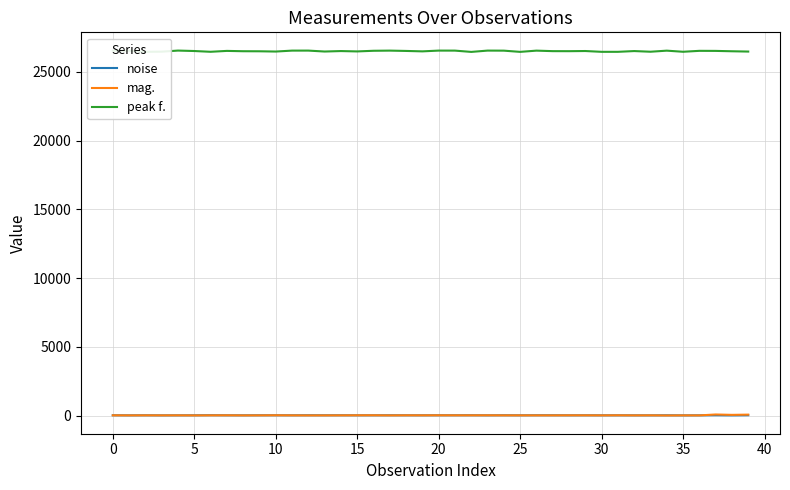

How many values in the peak f. series are below 26510?

19